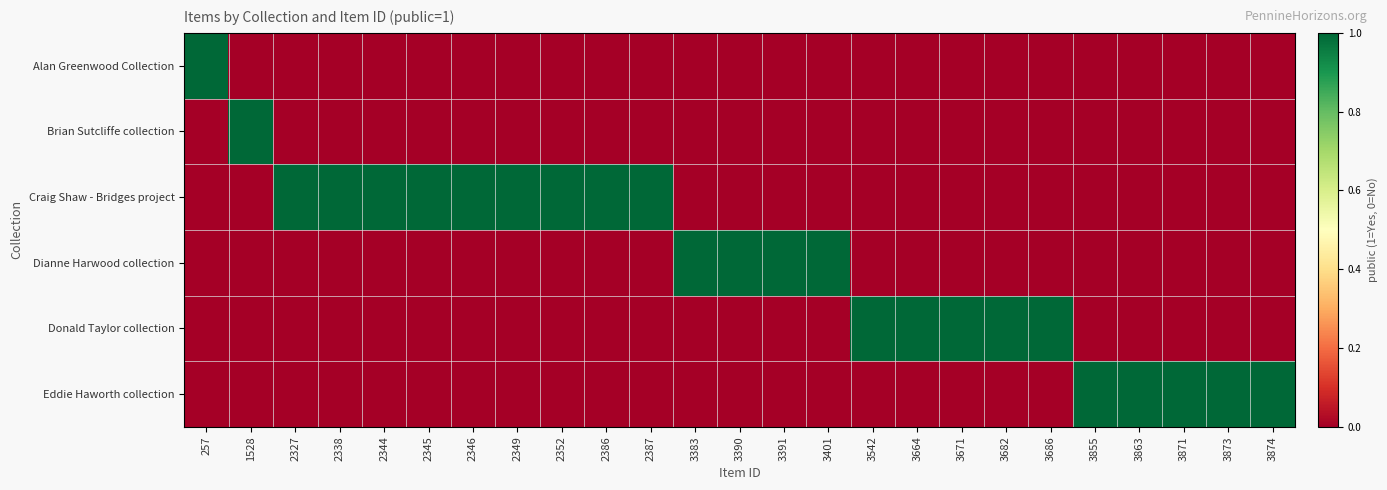

Reading left to right, transcribe all the data shown in this chart.

Alan Greenwood Collection: 257=1	1528=0	2327=0	2338=0	2344=0	2345=0	2346=0	2349=0	2352=0	2386=0	2387=0	3383=0	3390=0	3391=0	3401=0	3542=0	3664=0	3671=0	3682=0	3686=0	3855=0	3863=0	3871=0	3873=0	3874=0
Brian Sutcliffe collection: 257=0	1528=1	2327=0	2338=0	2344=0	2345=0	2346=0	2349=0	2352=0	2386=0	2387=0	3383=0	3390=0	3391=0	3401=0	3542=0	3664=0	3671=0	3682=0	3686=0	3855=0	3863=0	3871=0	3873=0	3874=0
Craig Shaw - Bridges project: 257=0	1528=0	2327=1	2338=1	2344=1	2345=1	2346=1	2349=1	2352=1	2386=1	2387=1	3383=0	3390=0	3391=0	3401=0	3542=0	3664=0	3671=0	3682=0	3686=0	3855=0	3863=0	3871=0	3873=0	3874=0
Dianne Harwood collection: 257=0	1528=0	2327=0	2338=0	2344=0	2345=0	2346=0	2349=0	2352=0	2386=0	2387=0	3383=1	3390=1	3391=1	3401=1	3542=0	3664=0	3671=0	3682=0	3686=0	3855=0	3863=0	3871=0	3873=0	3874=0
Donald Taylor collection: 257=0	1528=0	2327=0	2338=0	2344=0	2345=0	2346=0	2349=0	2352=0	2386=0	2387=0	3383=0	3390=0	3391=0	3401=0	3542=1	3664=1	3671=1	3682=1	3686=1	3855=0	3863=0	3871=0	3873=0	3874=0
Eddie Haworth collection: 257=0	1528=0	2327=0	2338=0	2344=0	2345=0	2346=0	2349=0	2352=0	2386=0	2387=0	3383=0	3390=0	3391=0	3401=0	3542=0	3664=0	3671=0	3682=0	3686=0	3855=1	3863=1	3871=1	3873=1	3874=1